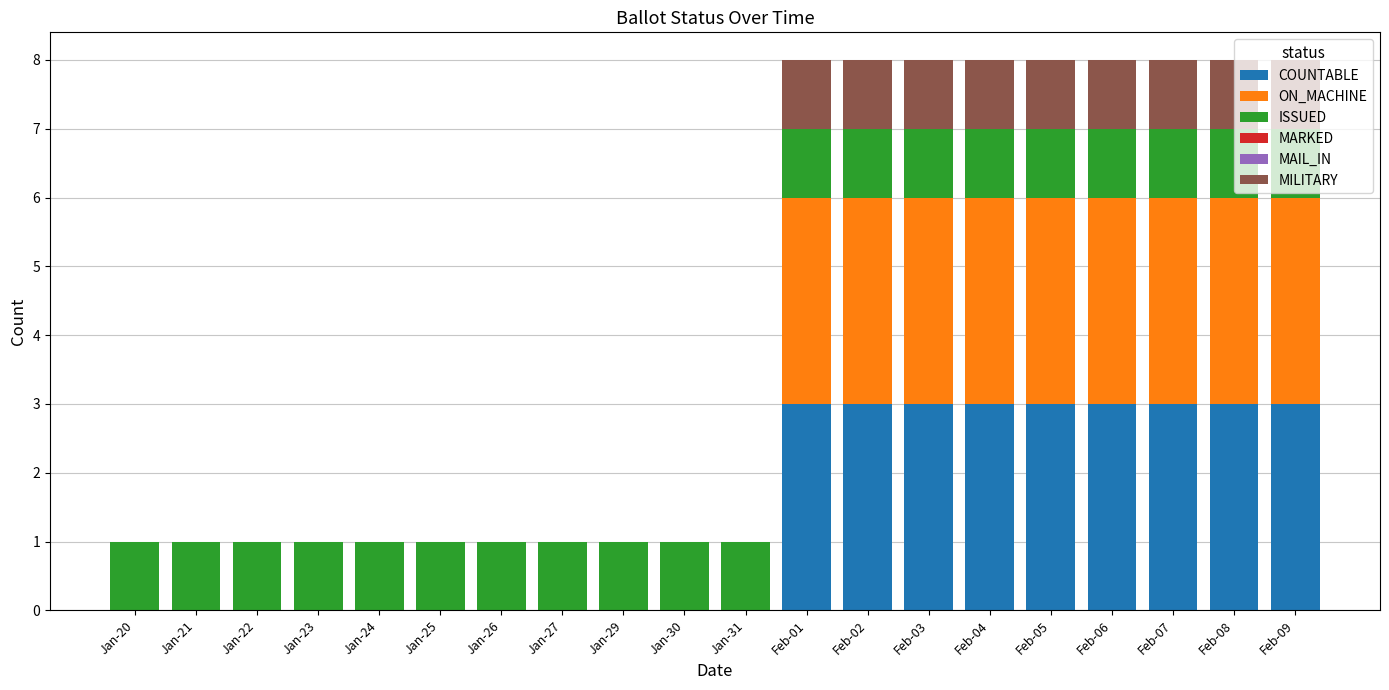

True or false: COUNTABLE has a value of 0 at Jan-26.

True